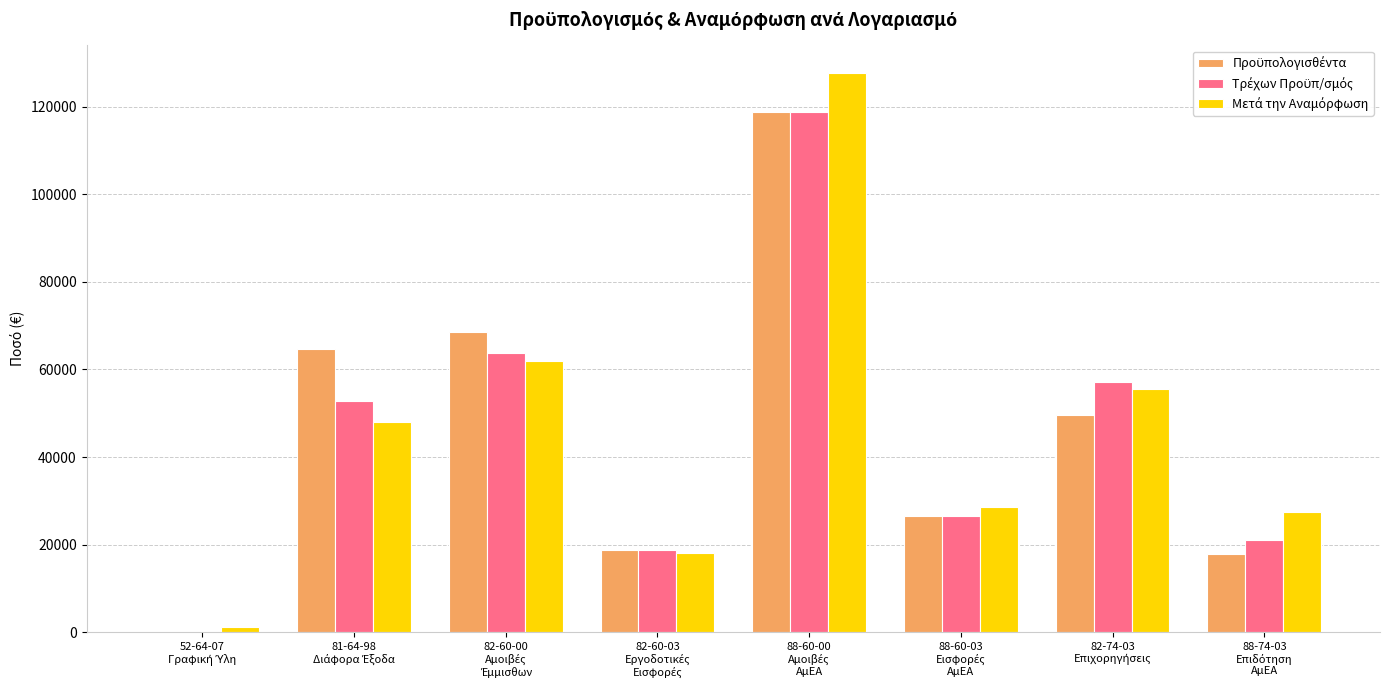

What is the label of the 1st bar from the left?

52-64-07
Γραφική Ύλη